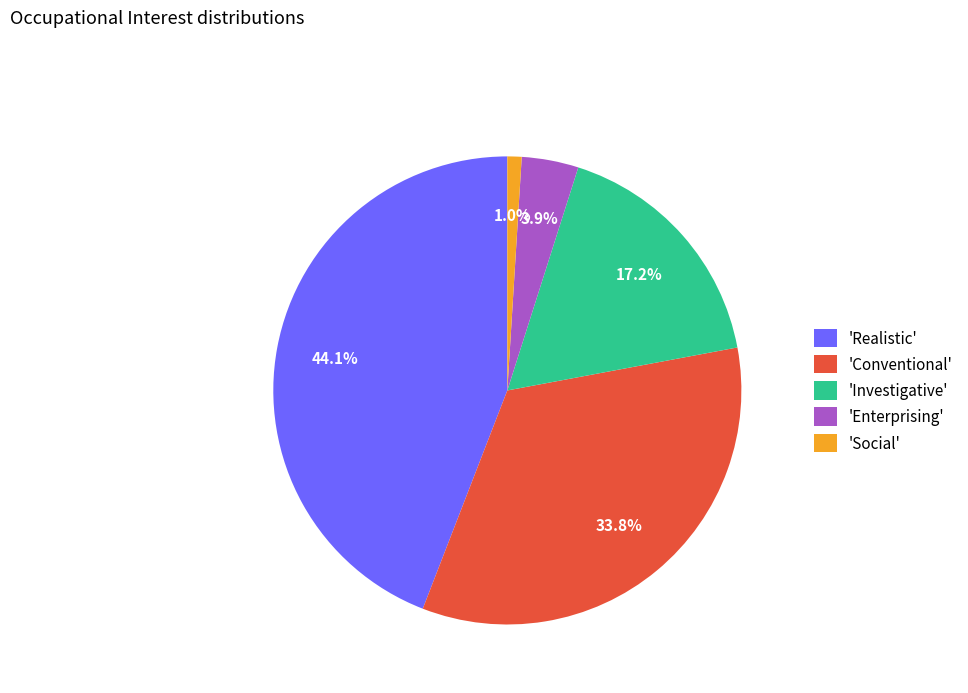

Is 'Enterprising' the majority of the pie?

No